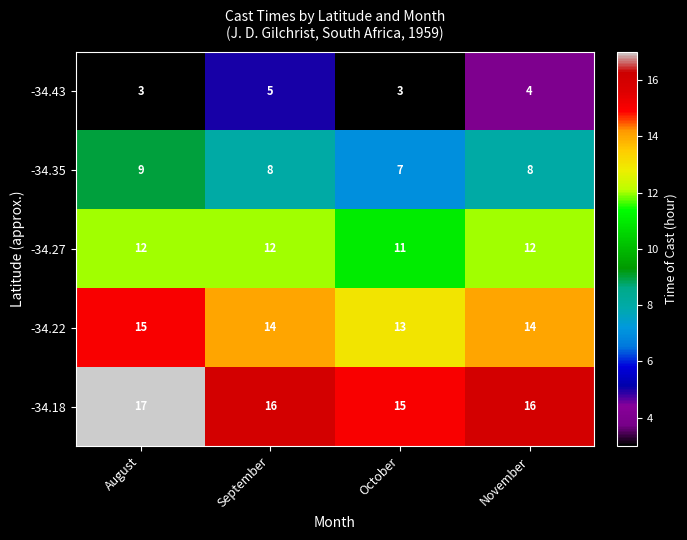

Which series changed the most between September and November?

-34.43